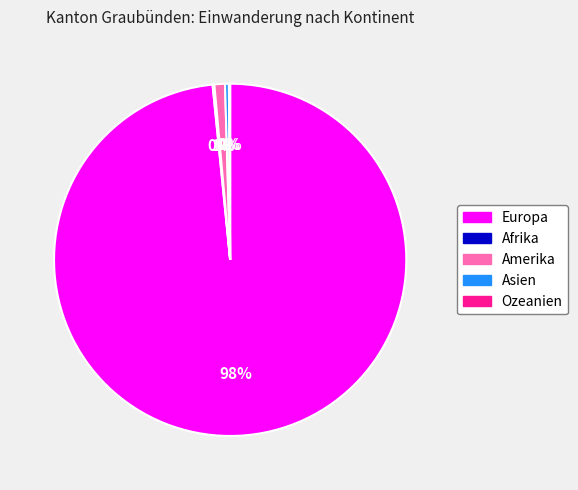

To the nearest percent, what is the average slice percentage?

20%